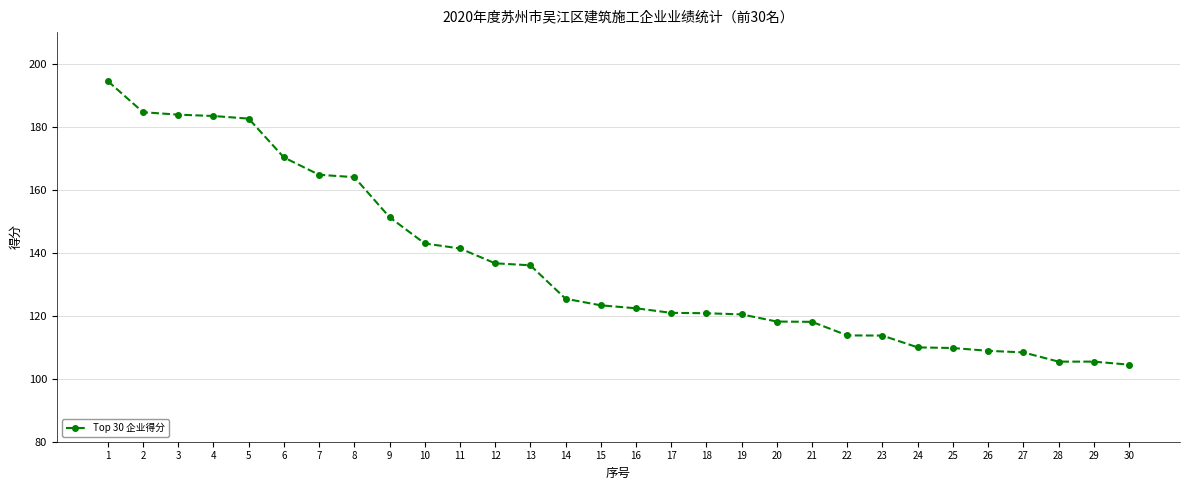

What is the ratio of the value at 5 to the value at 7?

1.1